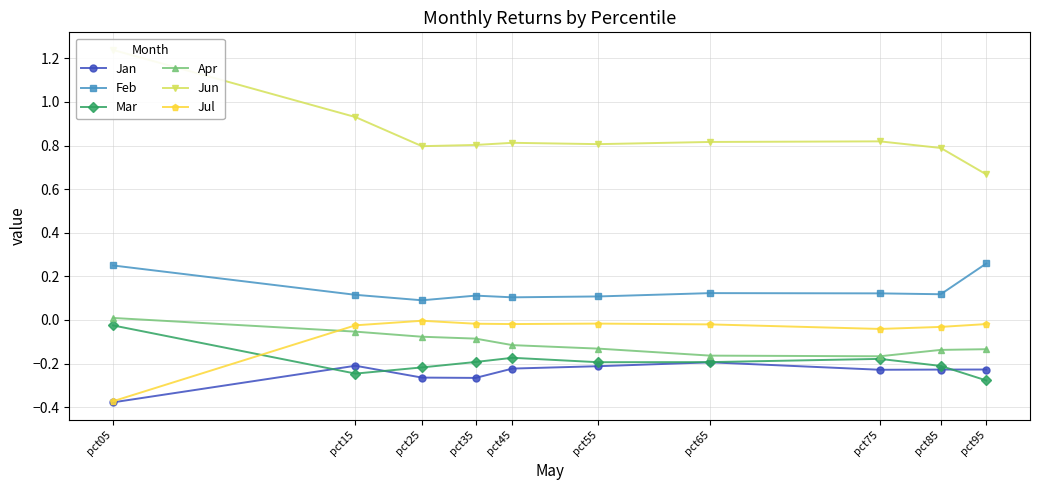

What is the approximate value of Feb at pct75?

0.1